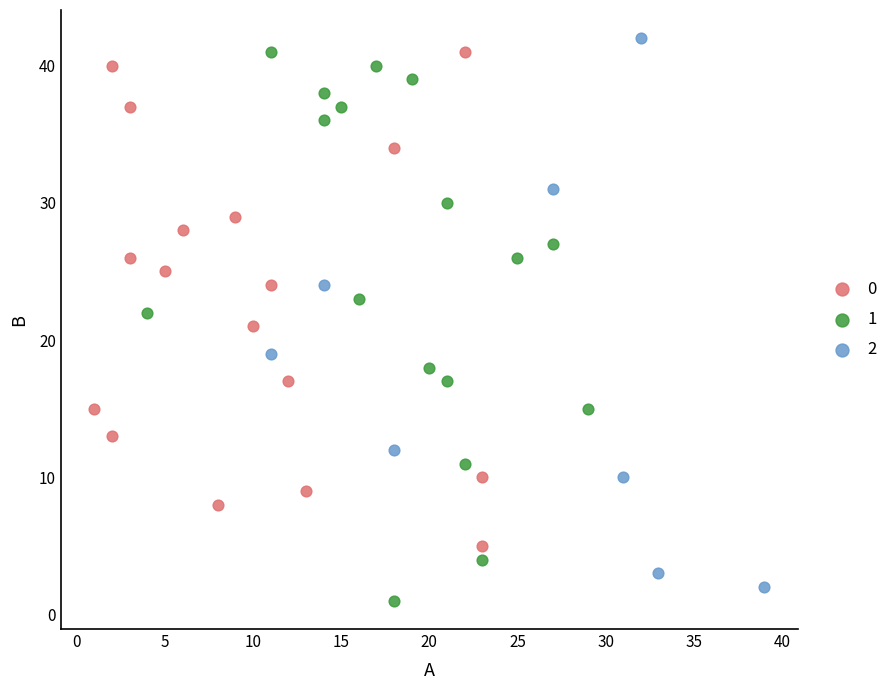

Which series reaches the minimum Y coordinate?

1